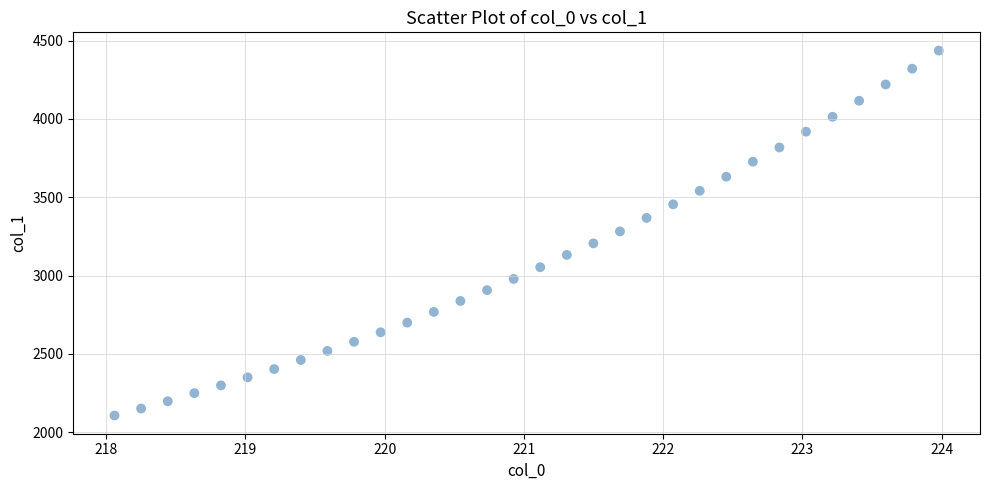

What is the range of Y values (max minus min)?

2328.4